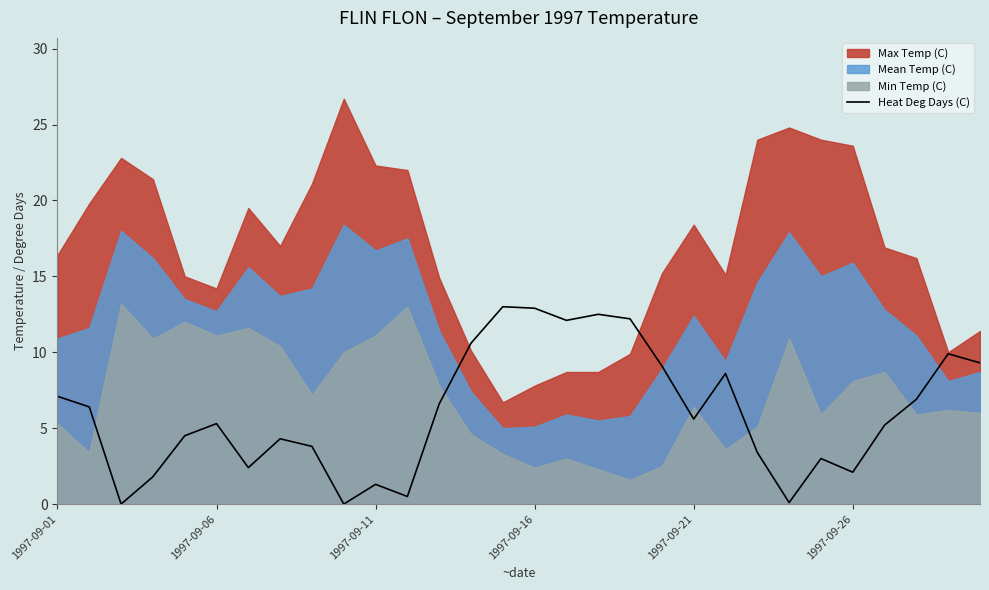

The chart shows a value of 6.7 at 9. True or false?

False